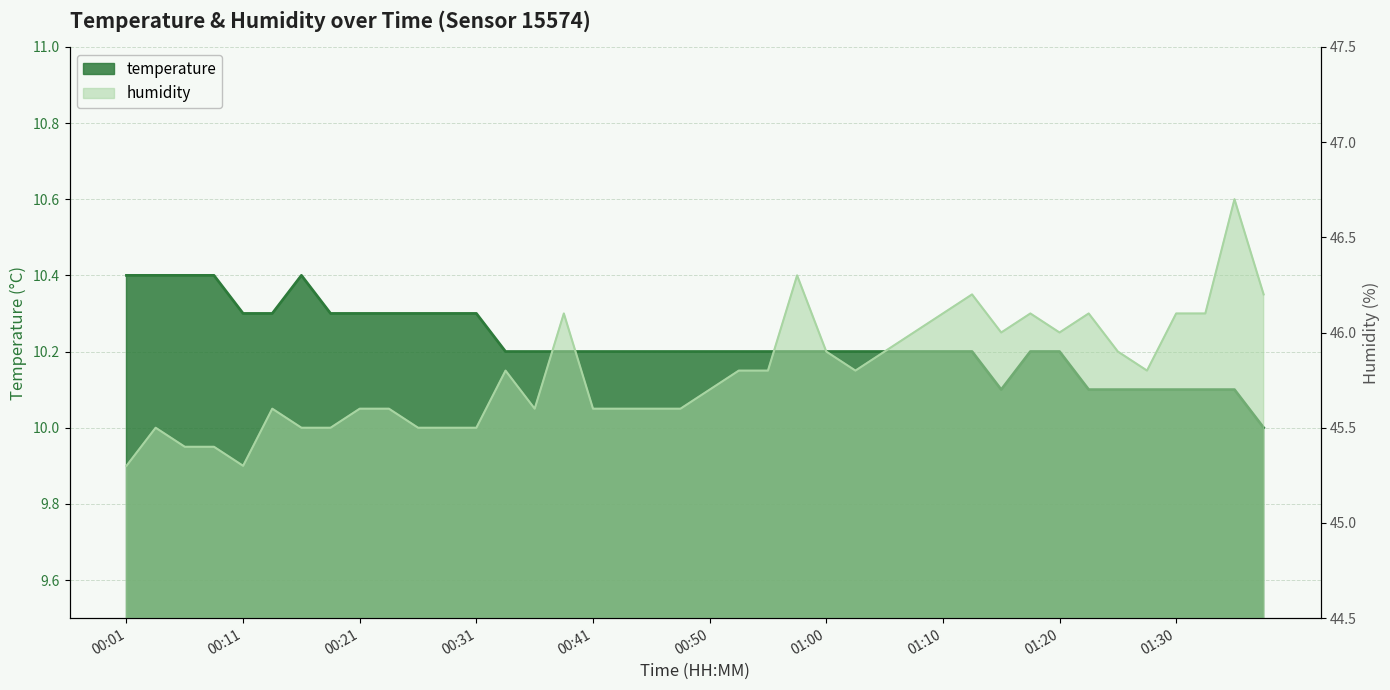

What is the total value across all series at 01:18?

56.3